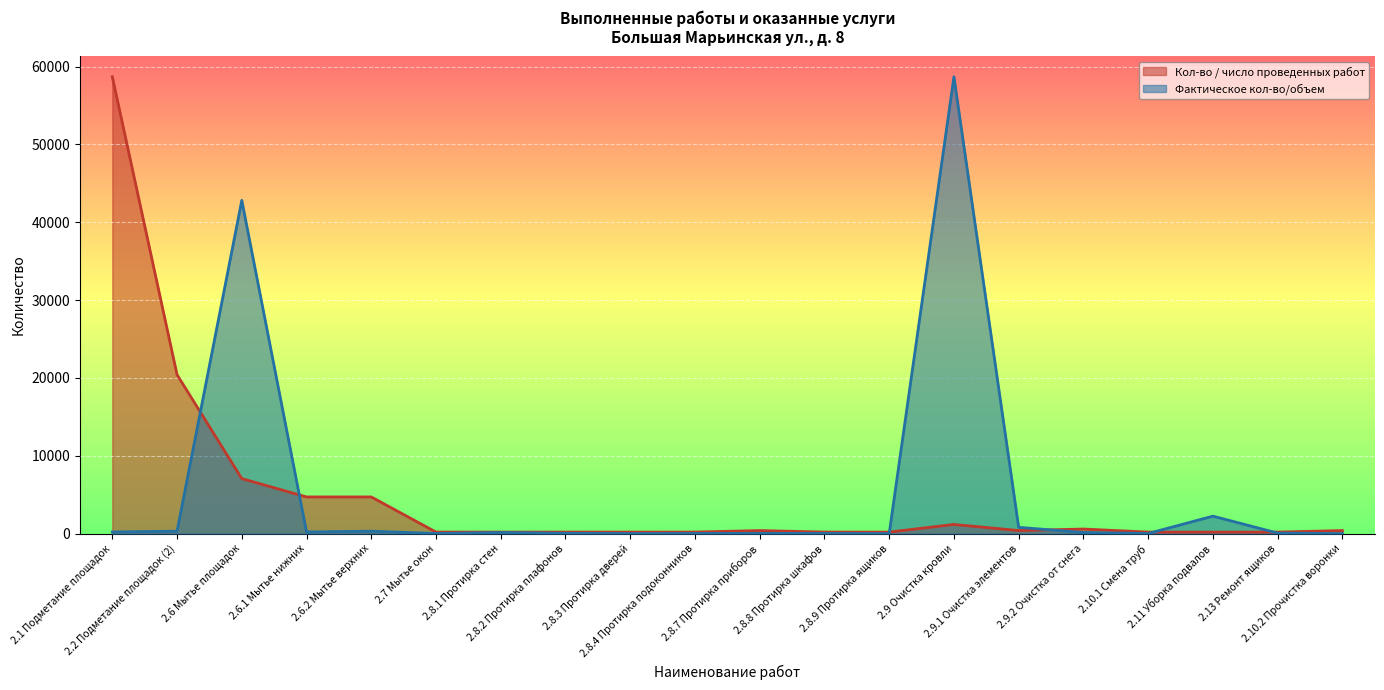

Reading right to left, list all the values displayed in this chart.

Кол-во / число проведенных работ: 2.10.2 Прочистка воронки=392.5	2.13 Ремонт ящиков=196.3	2.11 Уборка подвалов=196.3	2.10.1 Смена труб=196.3	2.9.2 Очистка от снега=588.8	2.9.1 Очистка элементов=392.5	2.9 Очистка кровли=1177.6	2.8.9 Протирка ящиков=196.3	2.8.8 Протирка шкафов=196.3	2.8.7 Протирка приборов=392.5	2.8.4 Протирка подоконников=196.3	2.8.3 Протирка дверей=196.3	2.8.2 Протирка плафонов=196.3	2.8.1 Протирка стен=196.3	2.7 Мытье окон=196.3	2.6.2 Мытье верхних=4710.3	2.6.1 Мытье нижних=4710.3	2.6 Мытье площадок=7065.5	2.2 Подметание площадок (2)=20411.4	2.1 Подметание площадок=58682.8
Фактическое кол-во/объем: 2.10.2 Прочистка воронки=3.3	2.13 Ремонт ящиков=66.0	2.11 Уборка подвалов=2244.0	2.10.1 Смена труб=15.4	2.9.2 Очистка от снега=143.0	2.9.1 Очистка элементов=806.3	2.9 Очистка кровли=58682.8	2.8.9 Протирка ящиков=3.3	2.8.8 Протирка шкафов=19.8	2.8.7 Протирка приборов=35.2	2.8.4 Протирка подоконников=16.5	2.8.3 Протирка дверей=6.6	2.8.2 Протирка плафонов=39.6	2.8.1 Протирка стен=141.9	2.7 Мытье окон=16.5	2.6.2 Мытье верхних=314.6	2.6.1 Мытье нижних=210.1	2.6 Мытье площадок=42809.8	2.2 Подметание площадок (2)=314.6	2.1 Подметание площадок=210.1